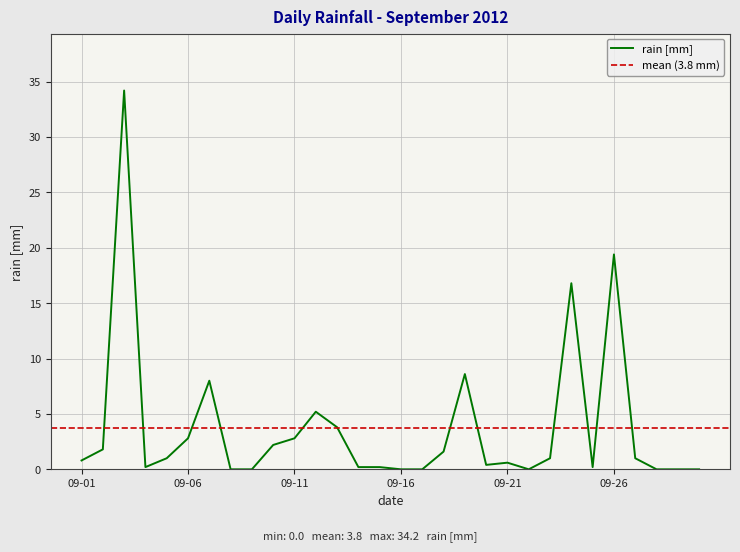

Reading left to right, transcribe all the data shown in this chart.

0.8	1.8	34.2	0.2	1.0	2.8	8.0	0.0	0.0	2.2	2.8	5.2	3.8	0.2	0.2	0.0	0.0	1.6	8.6	0.4	0.6	0.0	1.0	16.8	0.2	19.4	1.0	0.0	0.0	0.0